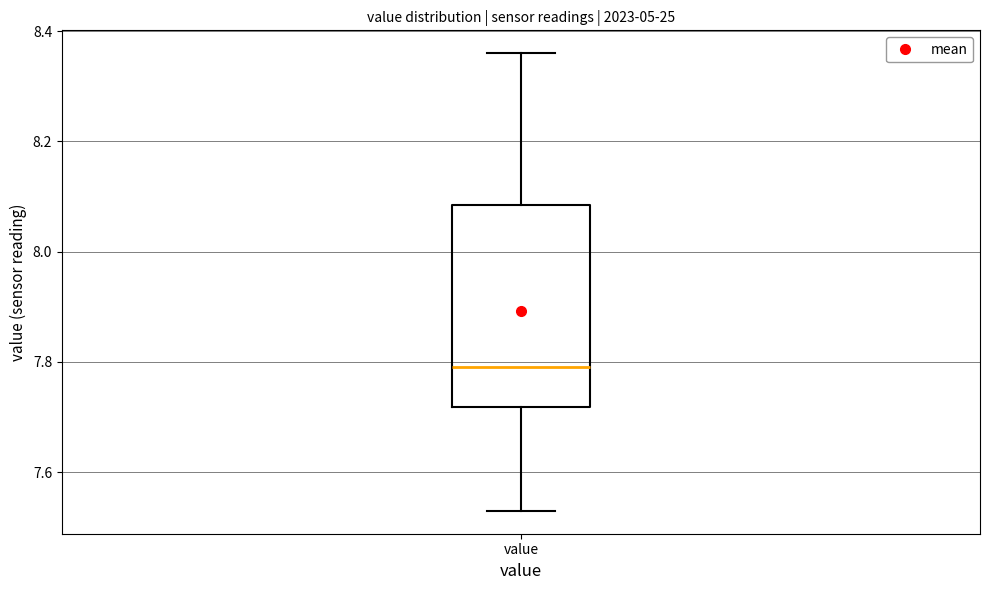

Where does the upper whisker of the box for value end on the y-axis? The values are not printed on the chart, so give them approximately, as read against the axis.

8.36